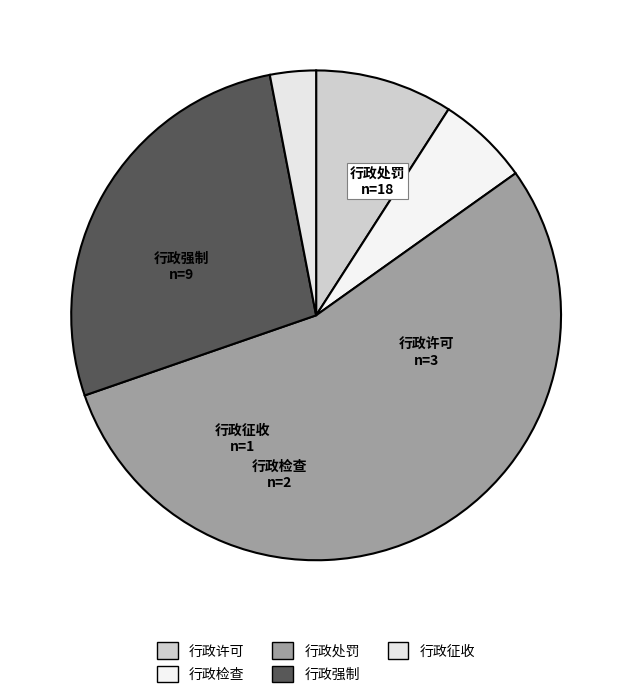

To the nearest percent, what is the combined percentage of 行政处罚 and 行政许可?

64%